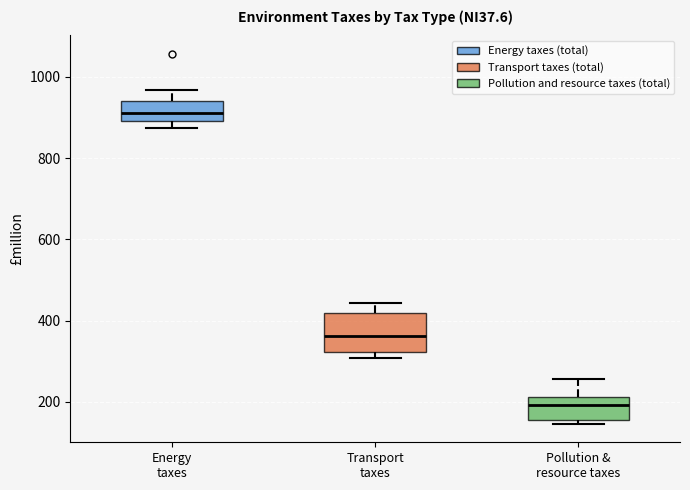

Reading left to right, read every box against the y-axis: the position of its median line, the range the box covers, and the ends of its whiskers. The values are not printed on the chart, so give them approximately, as read against the axis.

Energy taxes: median 920, box 900 to 940, whiskers 880 to 960
Transport taxes: median 360, box 320 to 420, whiskers 300 to 440
Pollution & resource taxes: median 200, box 160 to 220, whiskers 140 to 260